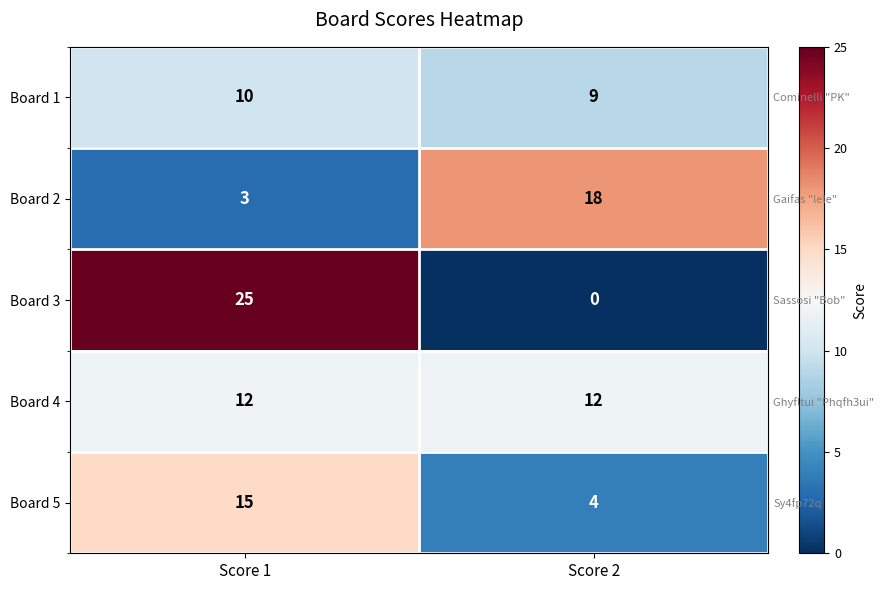

Is it true that Board 2 equals 5 at Score 1?

False